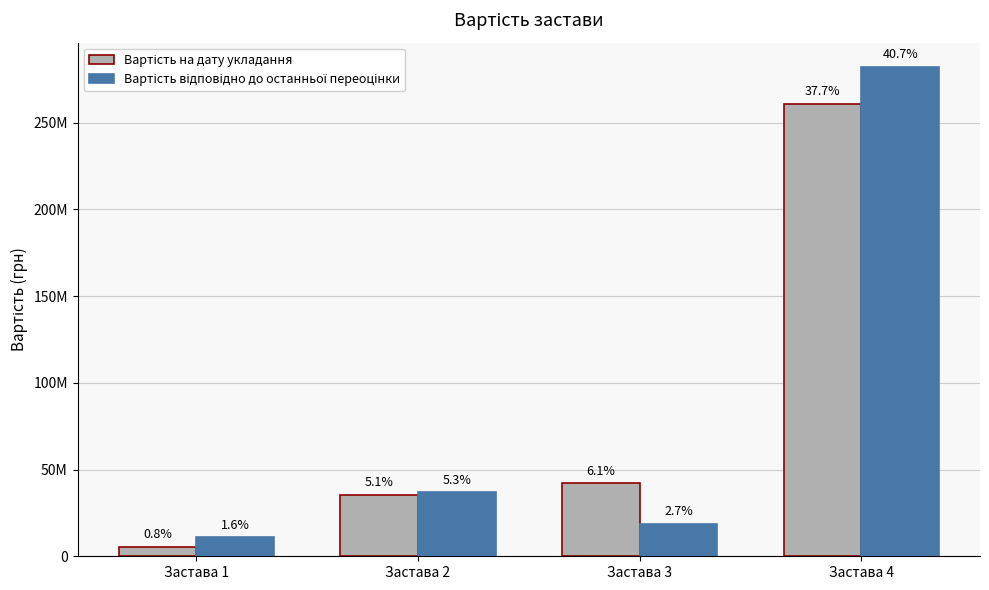

Are the bars grouped side by side (vs. stacked)?

Yes